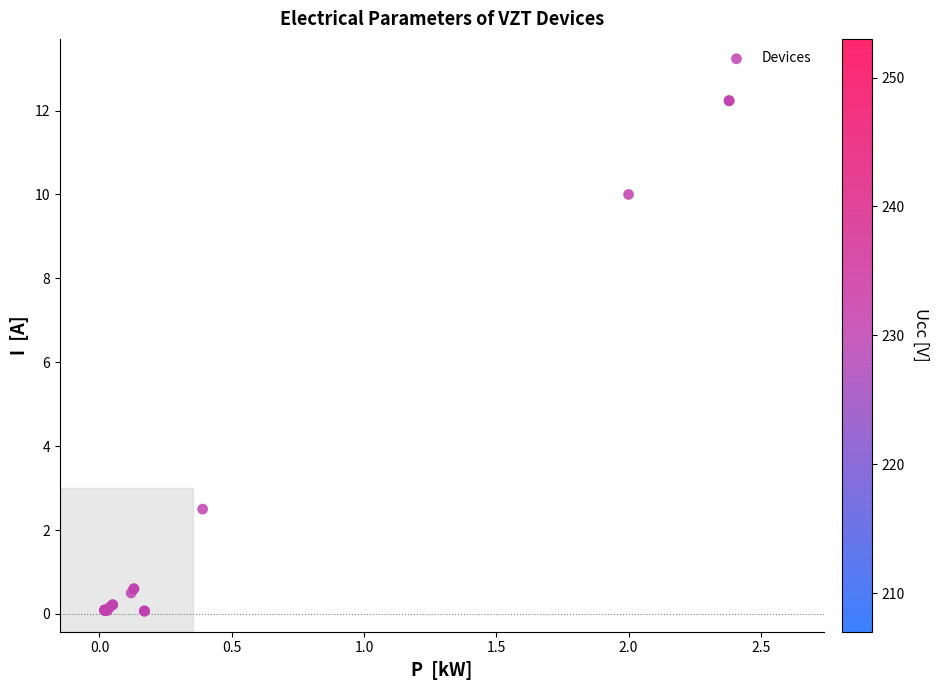

What Y value in the scatter plot is closest to 6?

2.5